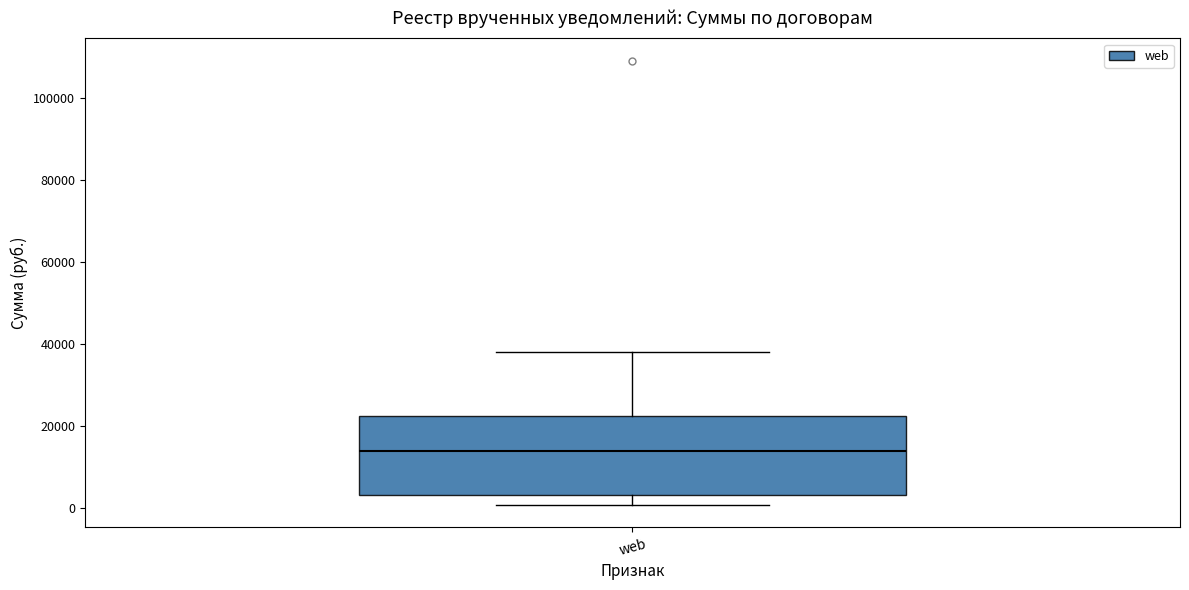

Where does the lower whisker of the box for web end on the y-axis? The values are not printed on the chart, so give them approximately, as read against the axis.

0